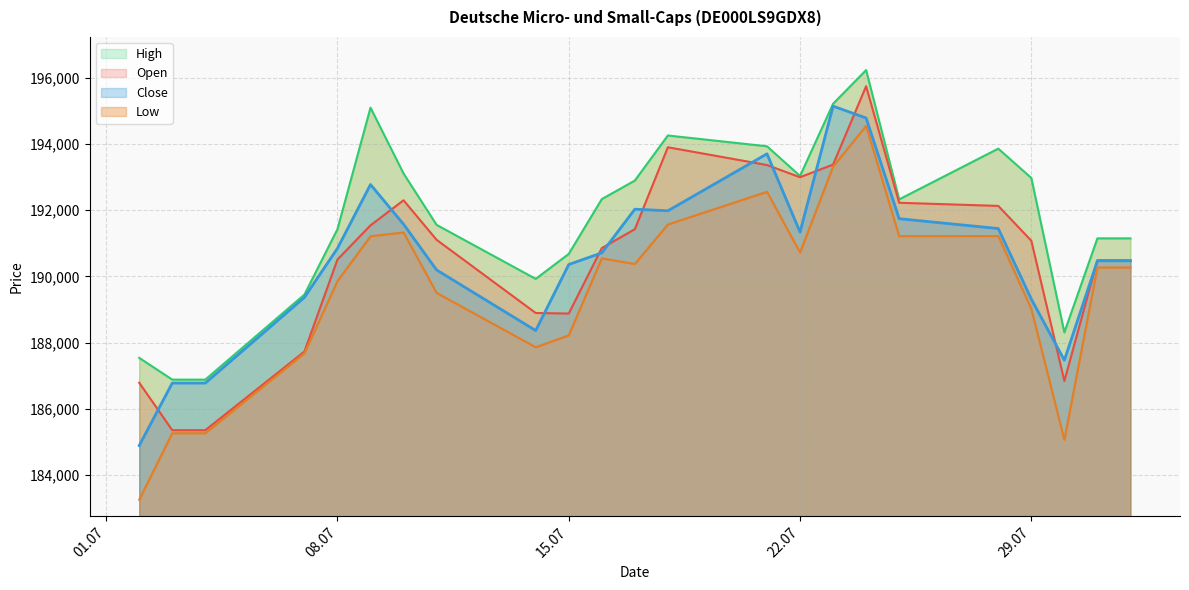

What is the value of the Open point at the 6th from the left?

191541